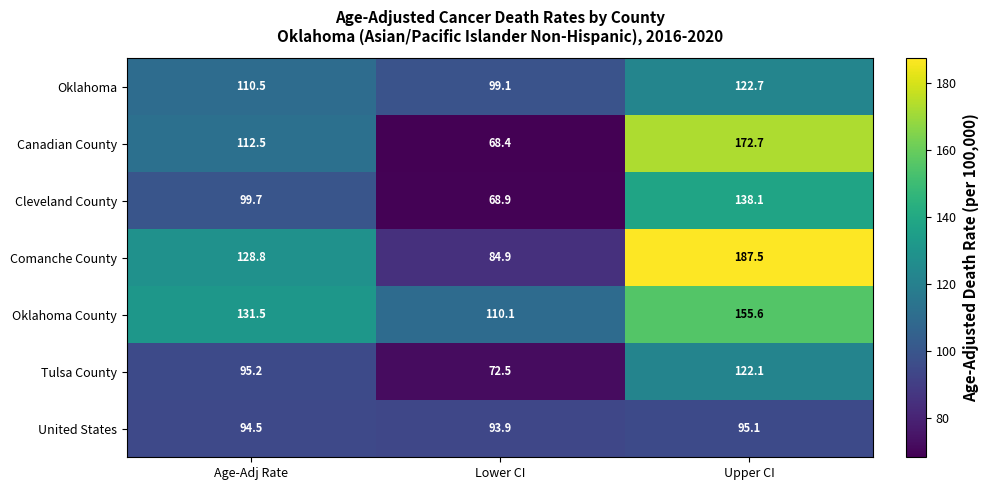

Reading right to left, transcribe all the data shown in this chart.

Oklahoma: 122.7	99.1	110.5
Canadian County: 172.7	68.4	112.5
Cleveland County: 138.1	68.9	99.7
Comanche County: 187.5	84.9	128.8
Oklahoma County: 155.6	110.1	131.5
Tulsa County: 122.1	72.5	95.2
United States: 95.1	93.9	94.5